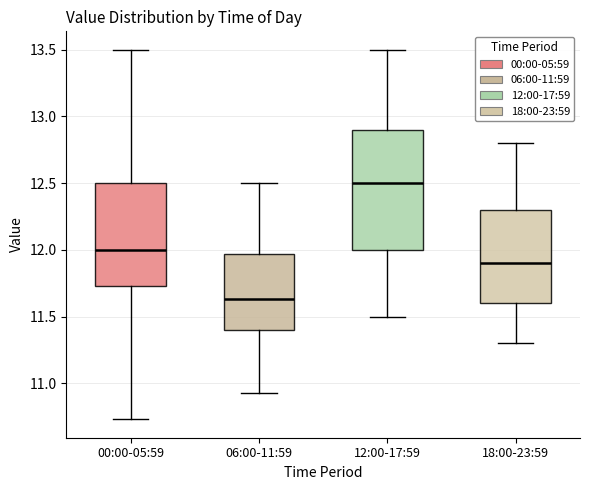

Which box has the highest median line?

12:00-17:59